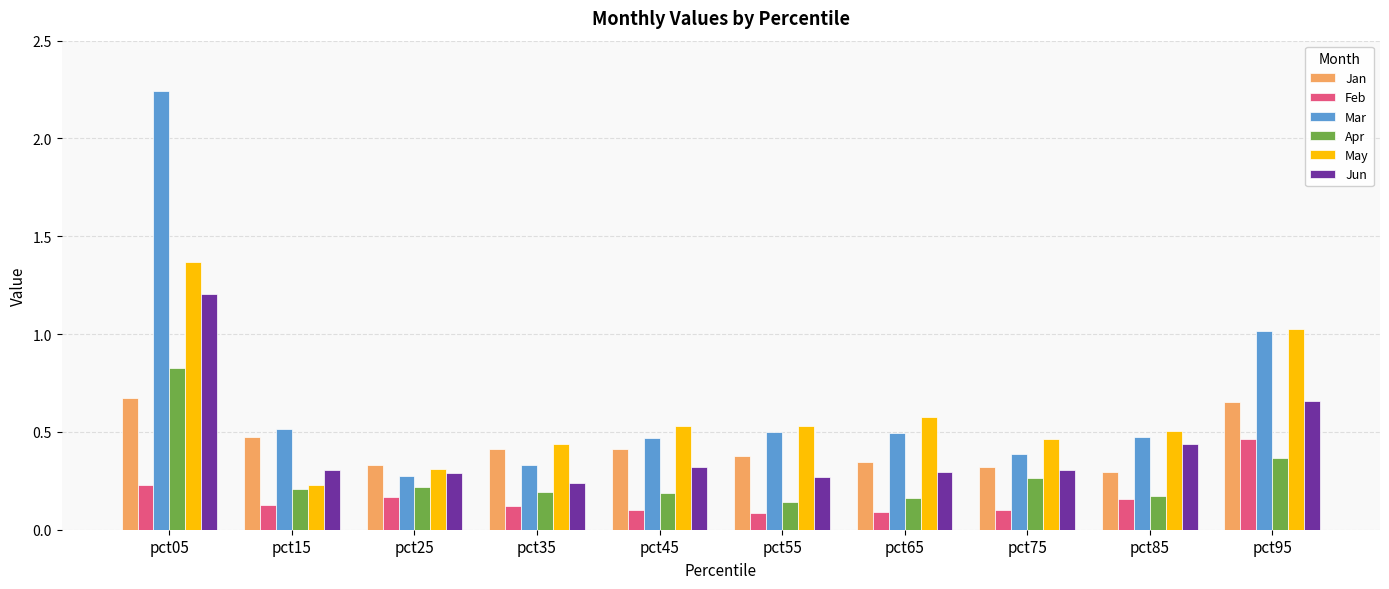

The value of Jun at pct65 is 0.4. True or false?

False